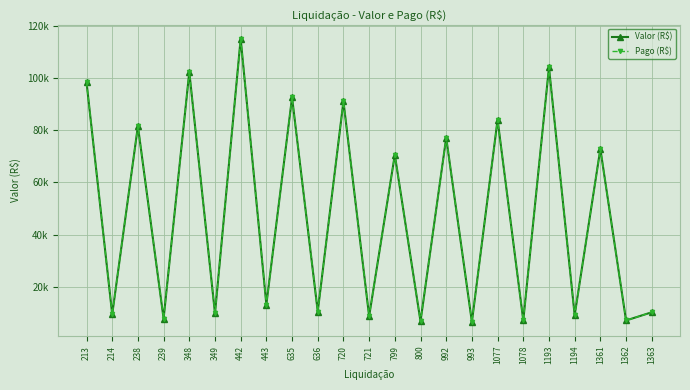

True or false: Valor (R$) has more than 1 interior local peaks.

True